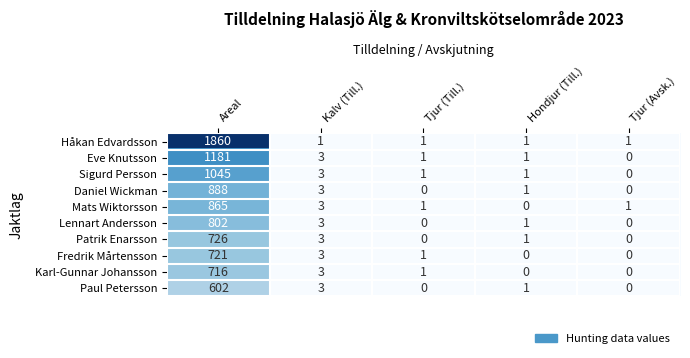

Which series has the largest range (max minus min)?

Håkan Edvardsson